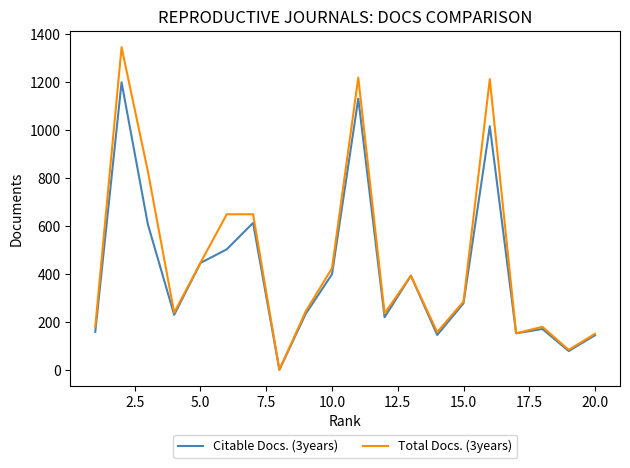

Which series has the widest spread of values?

Total Docs. (3years)